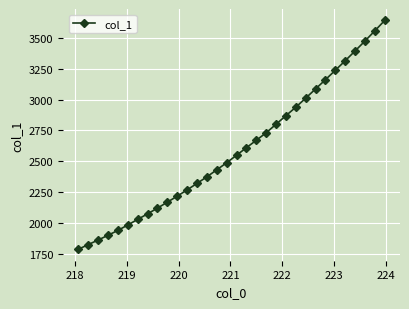

Count the number of categories in the chart.

32